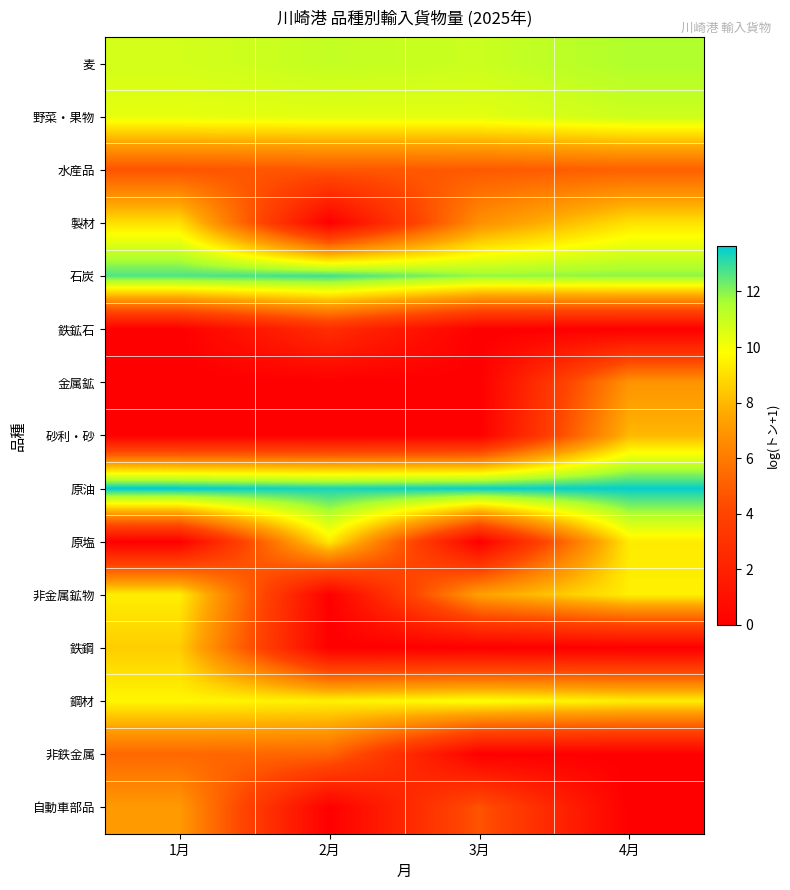

Reading left to right, extract all data points from this chart.

麦: 1月=10.7	2月=11.1	3月=10.9	4月=11.5
野菜・果物: 1月=10.3	2月=10.4	3月=10.4	4月=10.9
水産品: 1月=4.6	2月=4.7	3月=4.8	4月=5.1
製材: 1月=9.0	2月=0.0	3月=6.8	4月=9.1
石炭: 1月=12.7	2月=12.9	3月=11.9	4月=11.9
鉄鉱石: 1月=0.0	2月=2.7	3月=0.0	4月=0.0
金属鉱: 1月=0.0	2月=0.0	3月=0.0	4月=6.9
砂利・砂: 1月=0.0	2月=0.0	3月=0.0	4月=8.0
原油: 1月=13.6	2月=13.3	3月=13.5	4月=13.5
原塩: 1月=0.0	2月=9.3	3月=0.0	4月=9.3
非金属鉱物: 1月=9.4	2月=0.0	3月=7.4	4月=9.4
鉄鋼: 1月=8.5	2月=0.0	3月=0.0	4月=0.0
鋼材: 1月=9.6	2月=9.5	3月=9.9	4月=9.4
非鉄金属: 1月=5.3	2月=5.2	3月=0.0	4月=0.0
自動車部品: 1月=7.1	2月=0.0	3月=4.6	4月=0.0